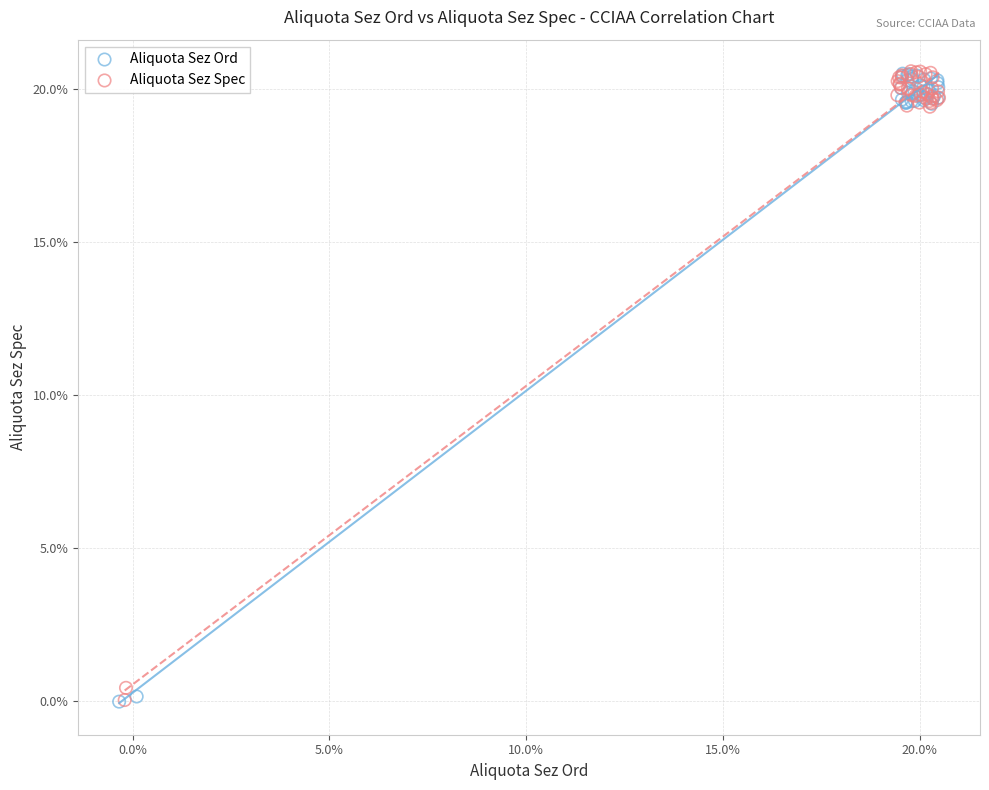

What are all the series names shown in the legend?

Aliquota Sez Ord, Aliquota Sez Spec